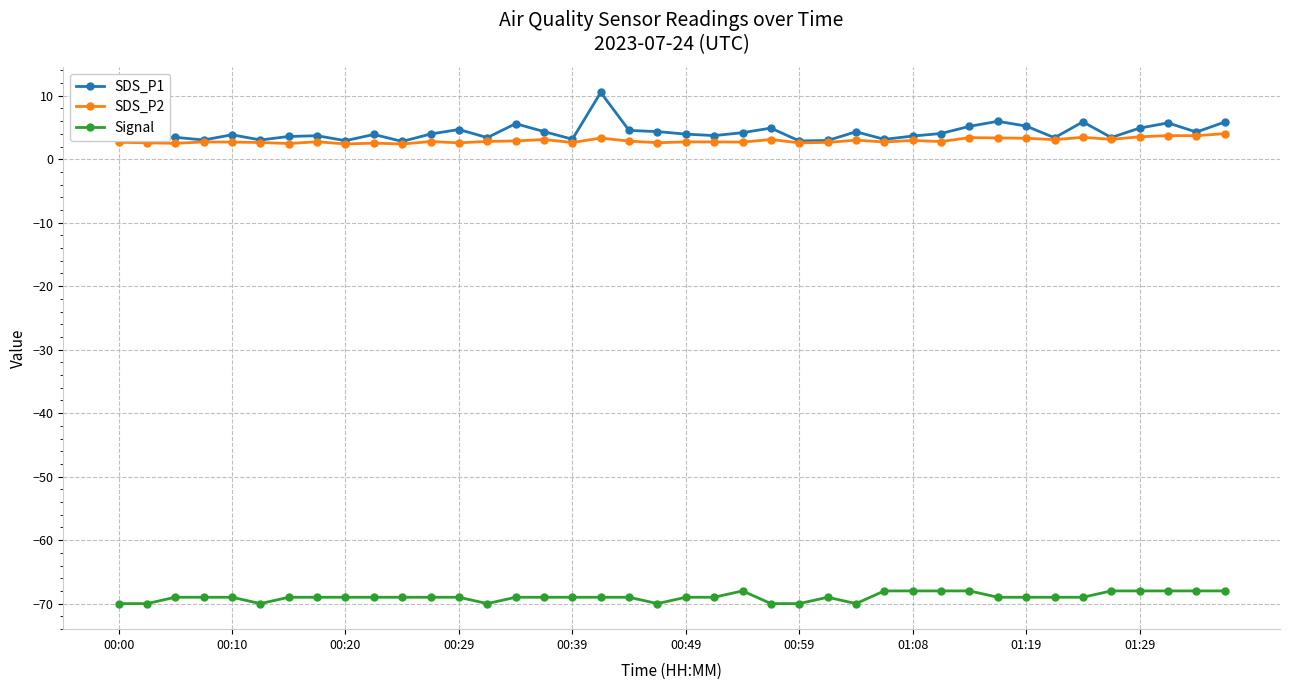

What is the lowest value of the Signal series?

-70.0